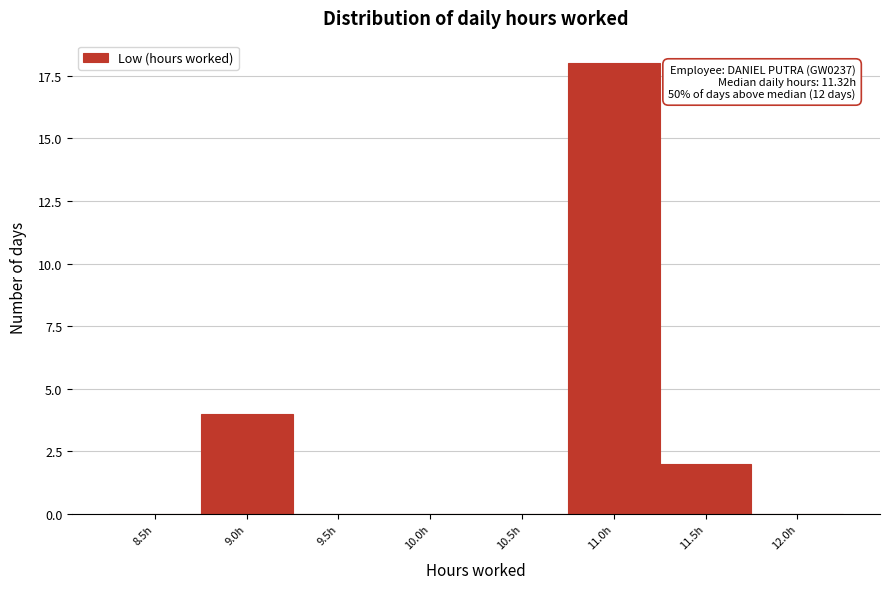

Reading left to right, transcribe all the data shown in this chart.

8.5h=0	9.0h=4	9.5h=0	10.0h=0	10.5h=0	11.0h=18	11.5h=2	12.0h=0